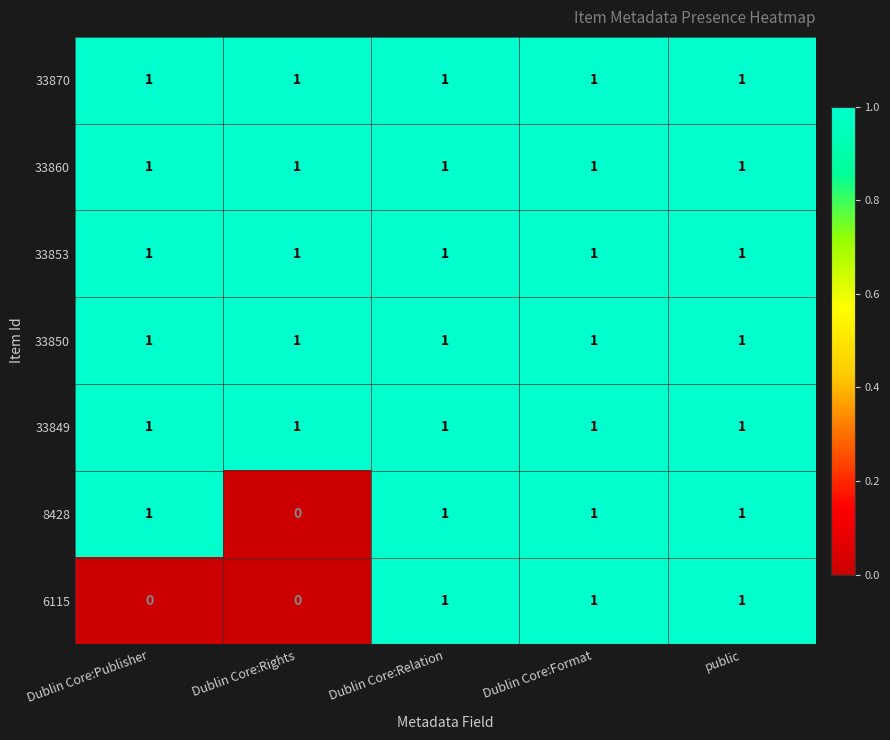

Is it true that 33853 equals 1 at Dublin Core:Relation?

True